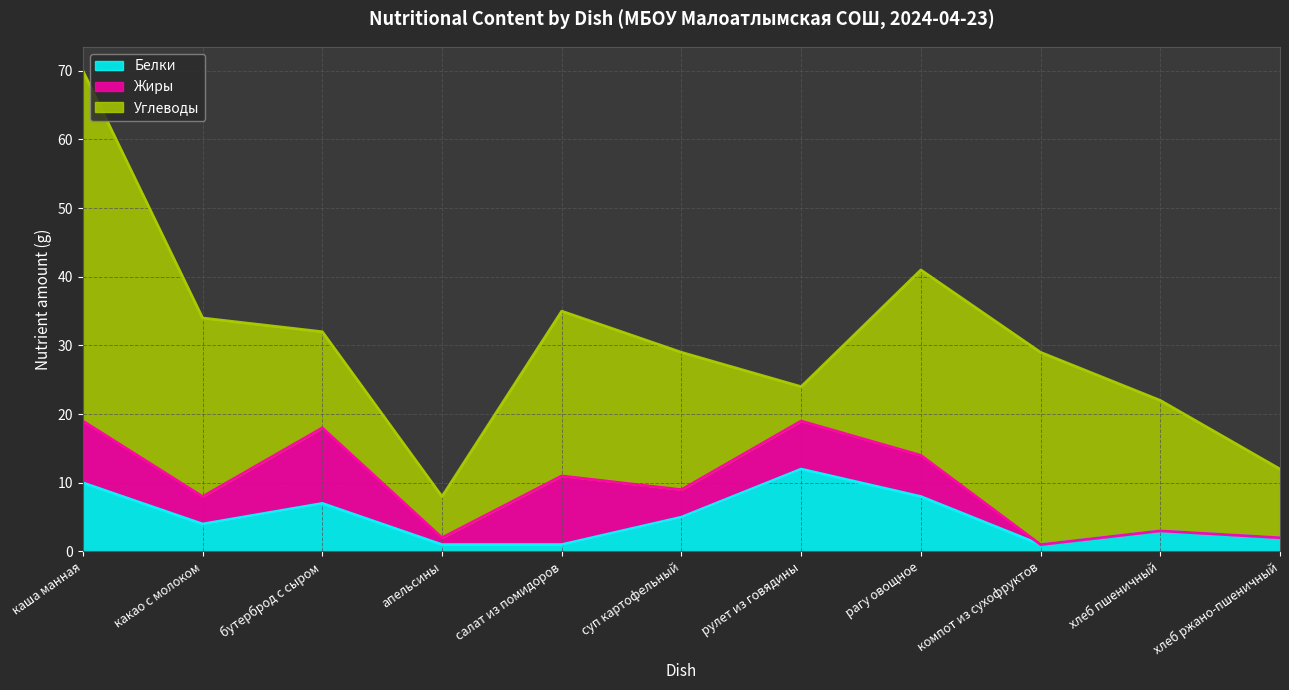

What is the value of the Жиры point at the 4th from the left?

1